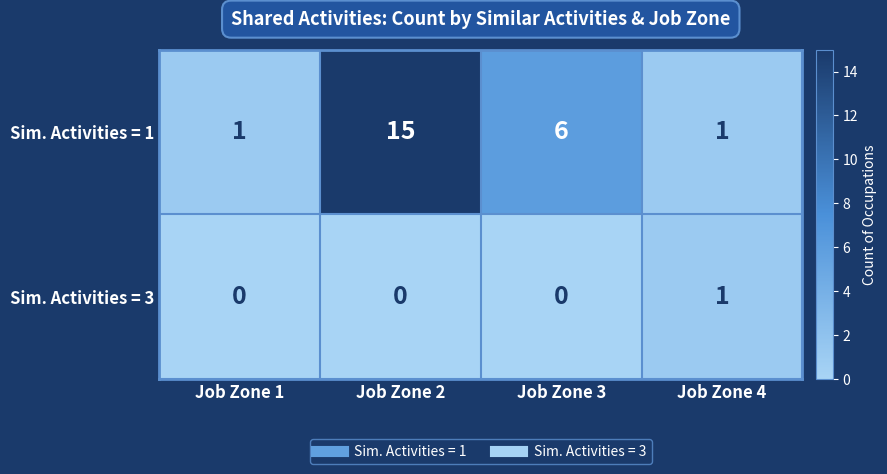

List the series in order of their overall mean, lowest first.

Sim. Activities = 3, Sim. Activities = 1